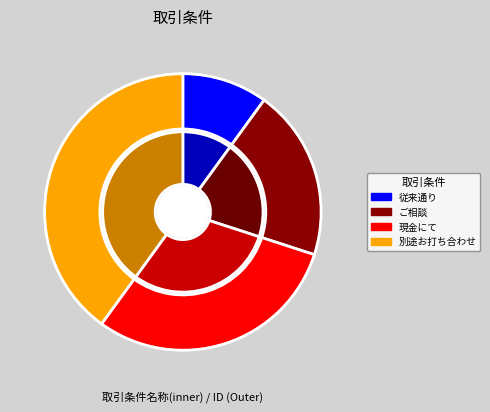

What is the smallest slice in the pie chart?

従来通り